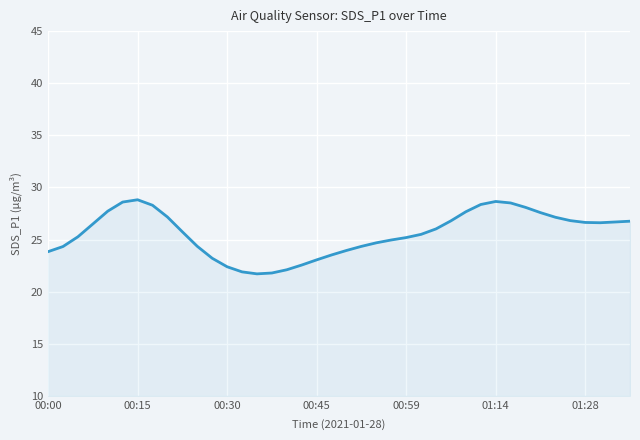

What is the greatest value displayed?

28.8